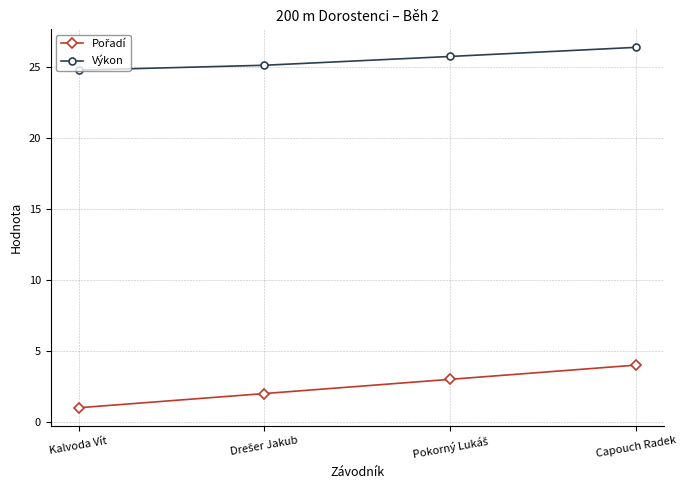

What is the highest value of the Výkon series?

26.4